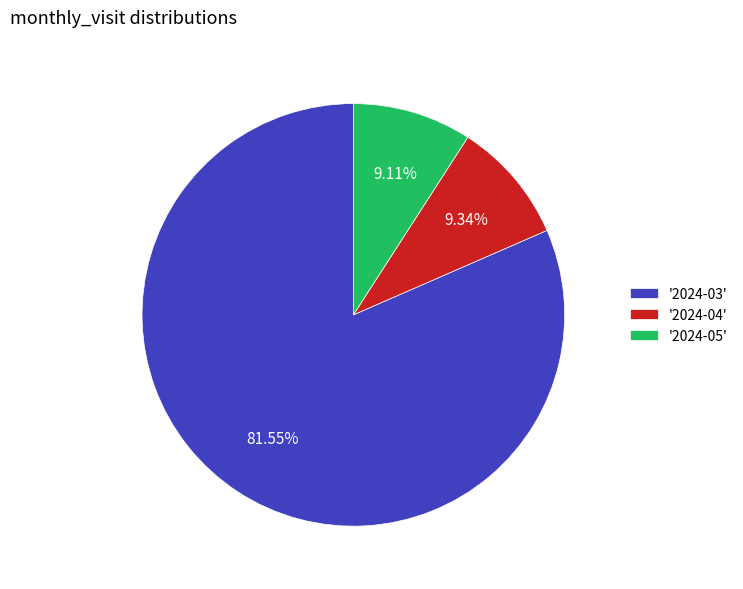

Does any single category account for the majority?

Yes